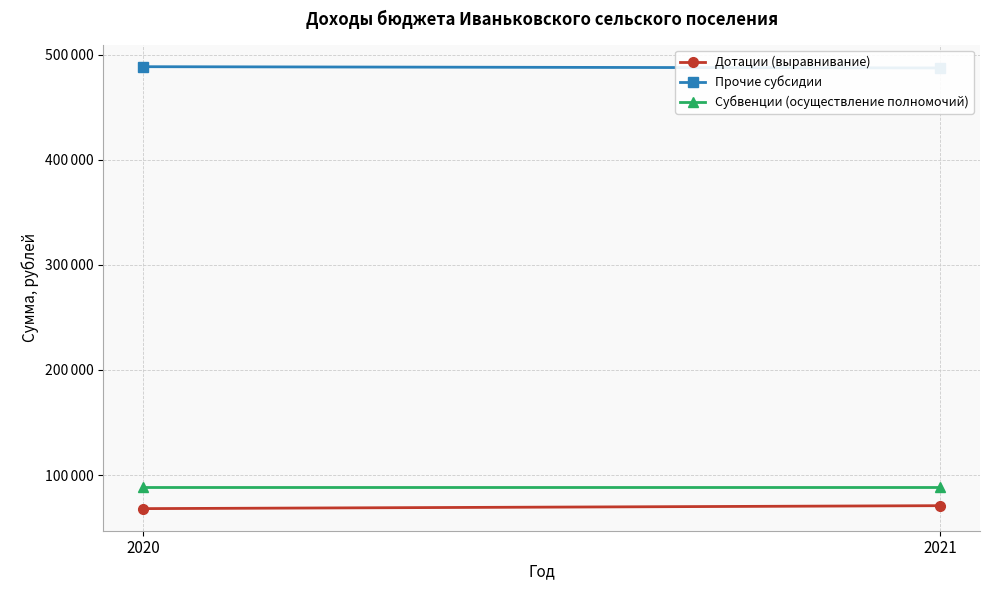

What is the average value of the Дотации (выравнивание) series?

69425